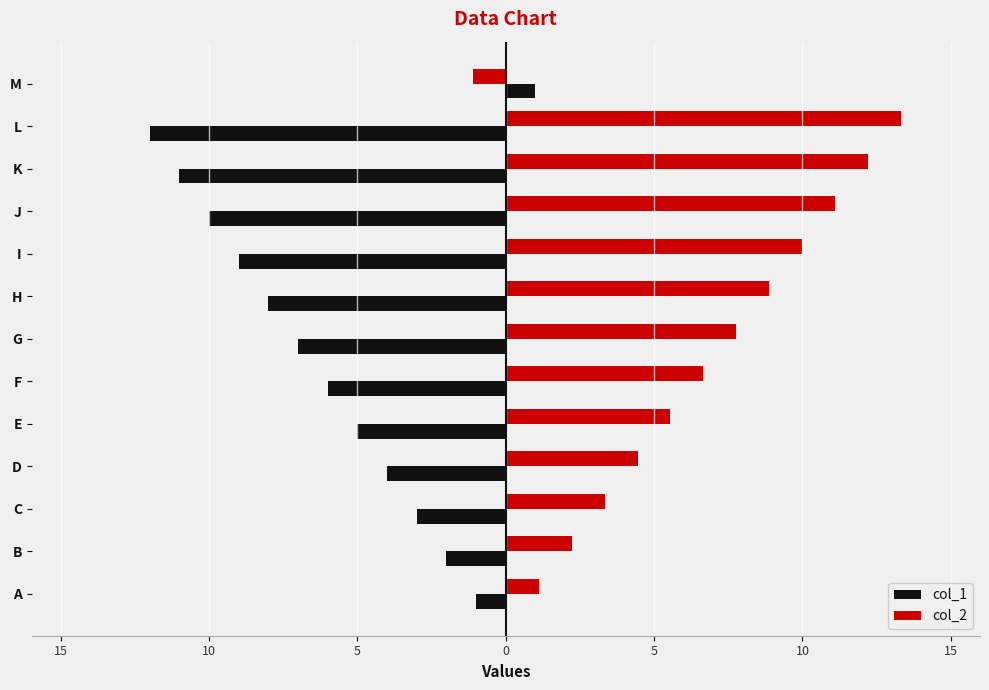

What is the difference between the maximum and minimum values in the col_2 series?

14.4